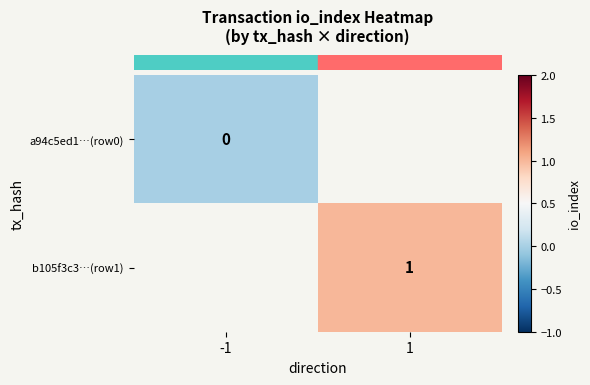

At which label is row_0 closest to 0?

-1